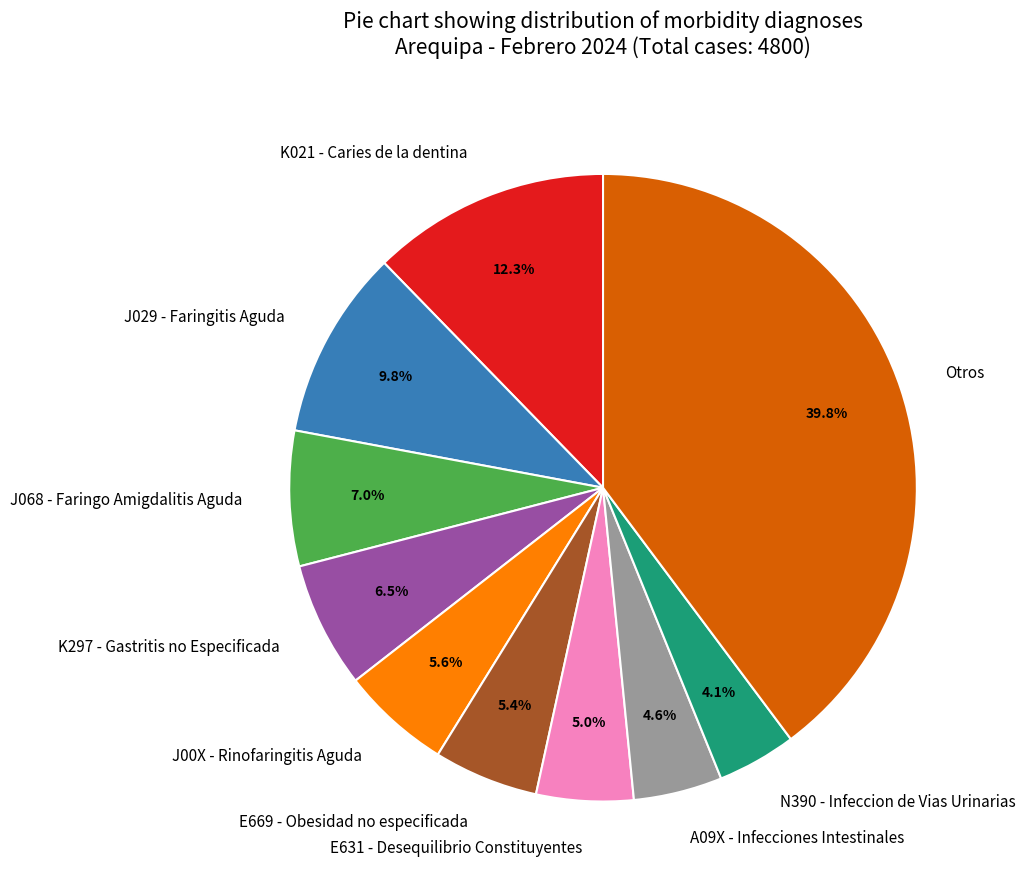

The J029 - Faringitis Aguda slice represents 10% of the pie. True or false?

True